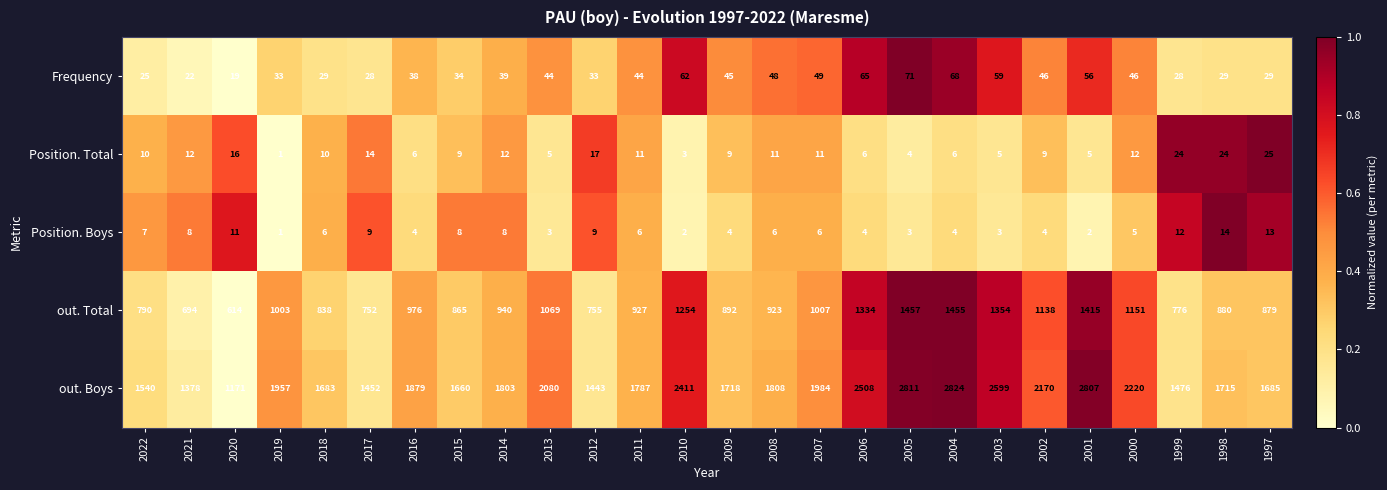

The Position. Boys series shows 4 at 2002. True or false?

True